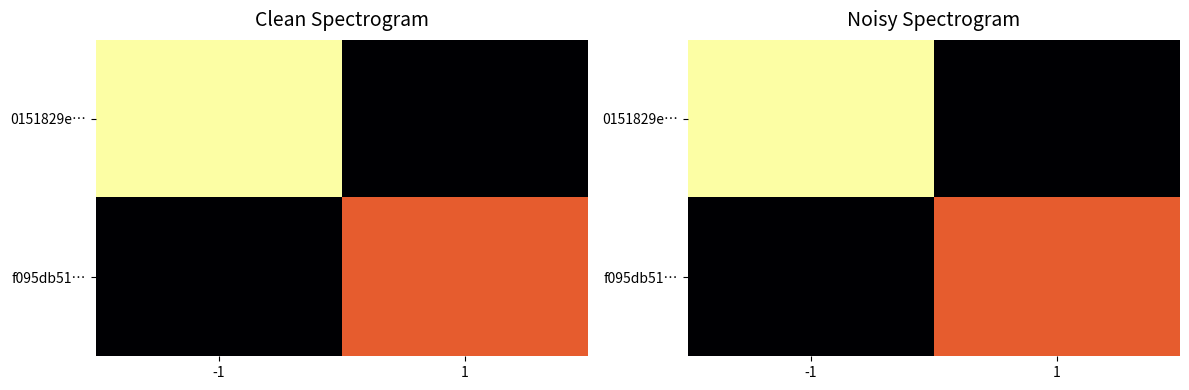

What is the difference between the f095db51… values at 1 and -1?

14